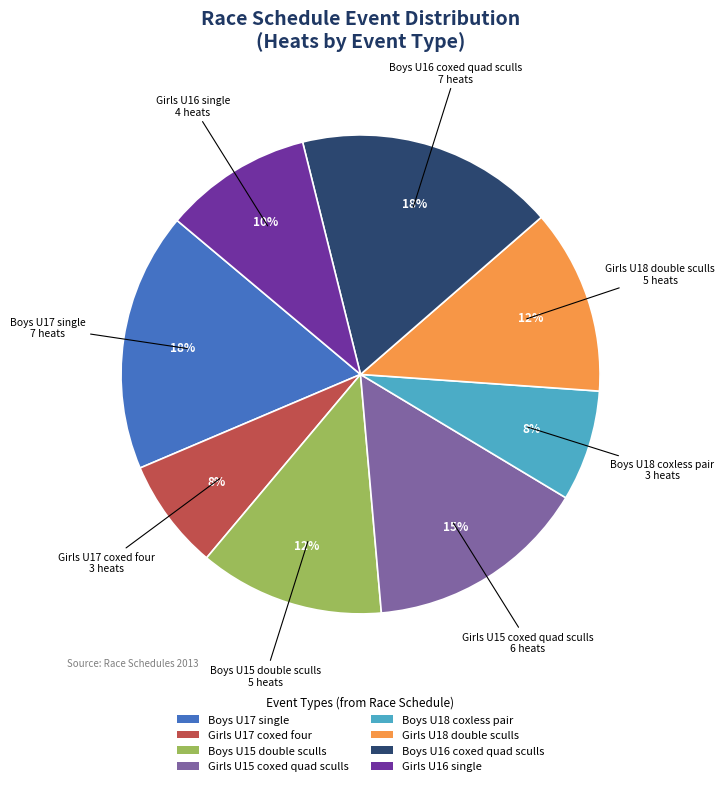

What is the ratio of the value at Girls U17 coxed four to the value at Girls U15 coxed quad sculls?

0.5